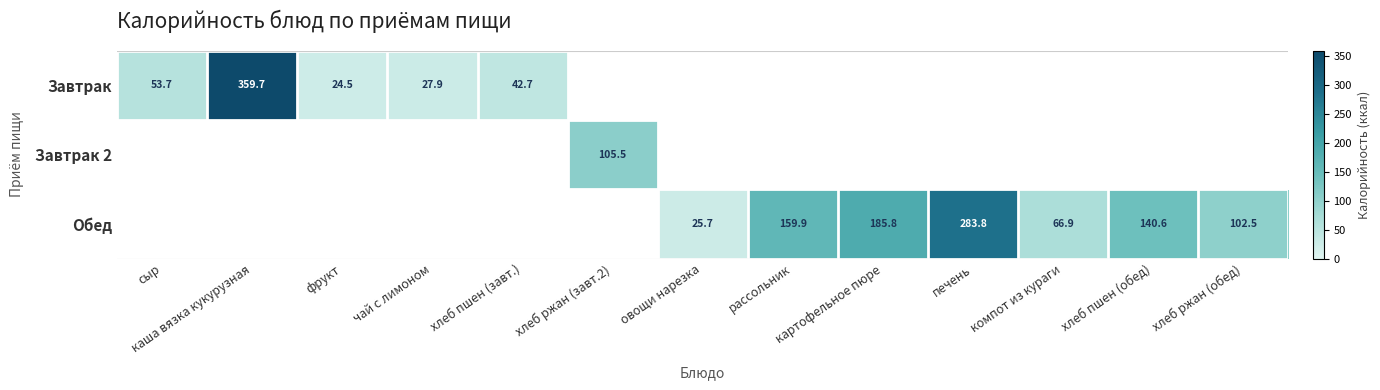

Is it true that Обед equals 33.8 at овощи нарезка?

False